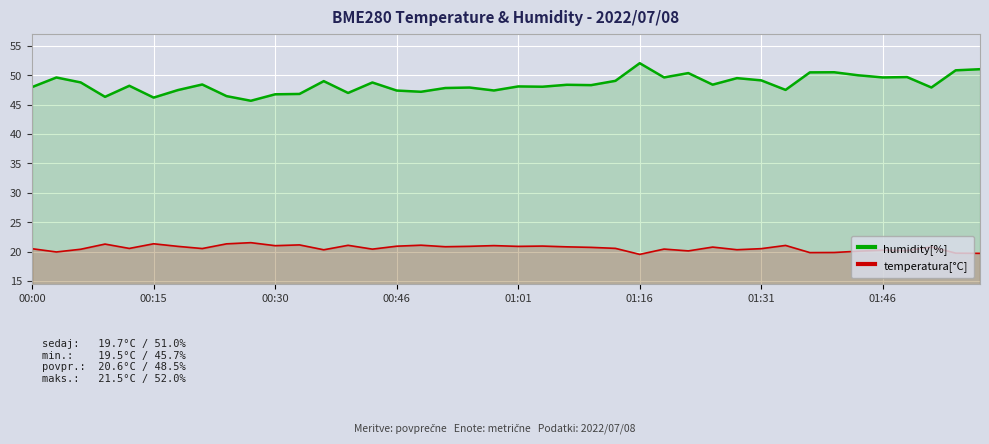

Reading left to right, extract all data points from this chart.

humidity[%]: 48.0	49.6	48.8	46.3	48.2	46.2	47.5	48.4	46.5	45.7	46.8	46.8	49.0	47.0	48.8	47.4	47.2	47.8	47.9	47.4	48.1	48.0	48.4	48.3	49.0	52.0	49.6	50.4	48.4	49.5	49.1	47.5	50.5	50.5	50.0	49.6	49.7	47.9	50.8	51.0
temperatura[°C]: 20.5	19.9	20.4	21.3	20.5	21.3	20.9	20.5	21.3	21.5	21.0	21.1	20.3	21.1	20.4	20.9	21.1	20.8	20.9	21.0	20.9	20.9	20.8	20.7	20.6	19.5	20.4	20.1	20.8	20.3	20.5	21.1	19.8	19.9	20.1	20.2	20.2	20.8	19.7	19.7